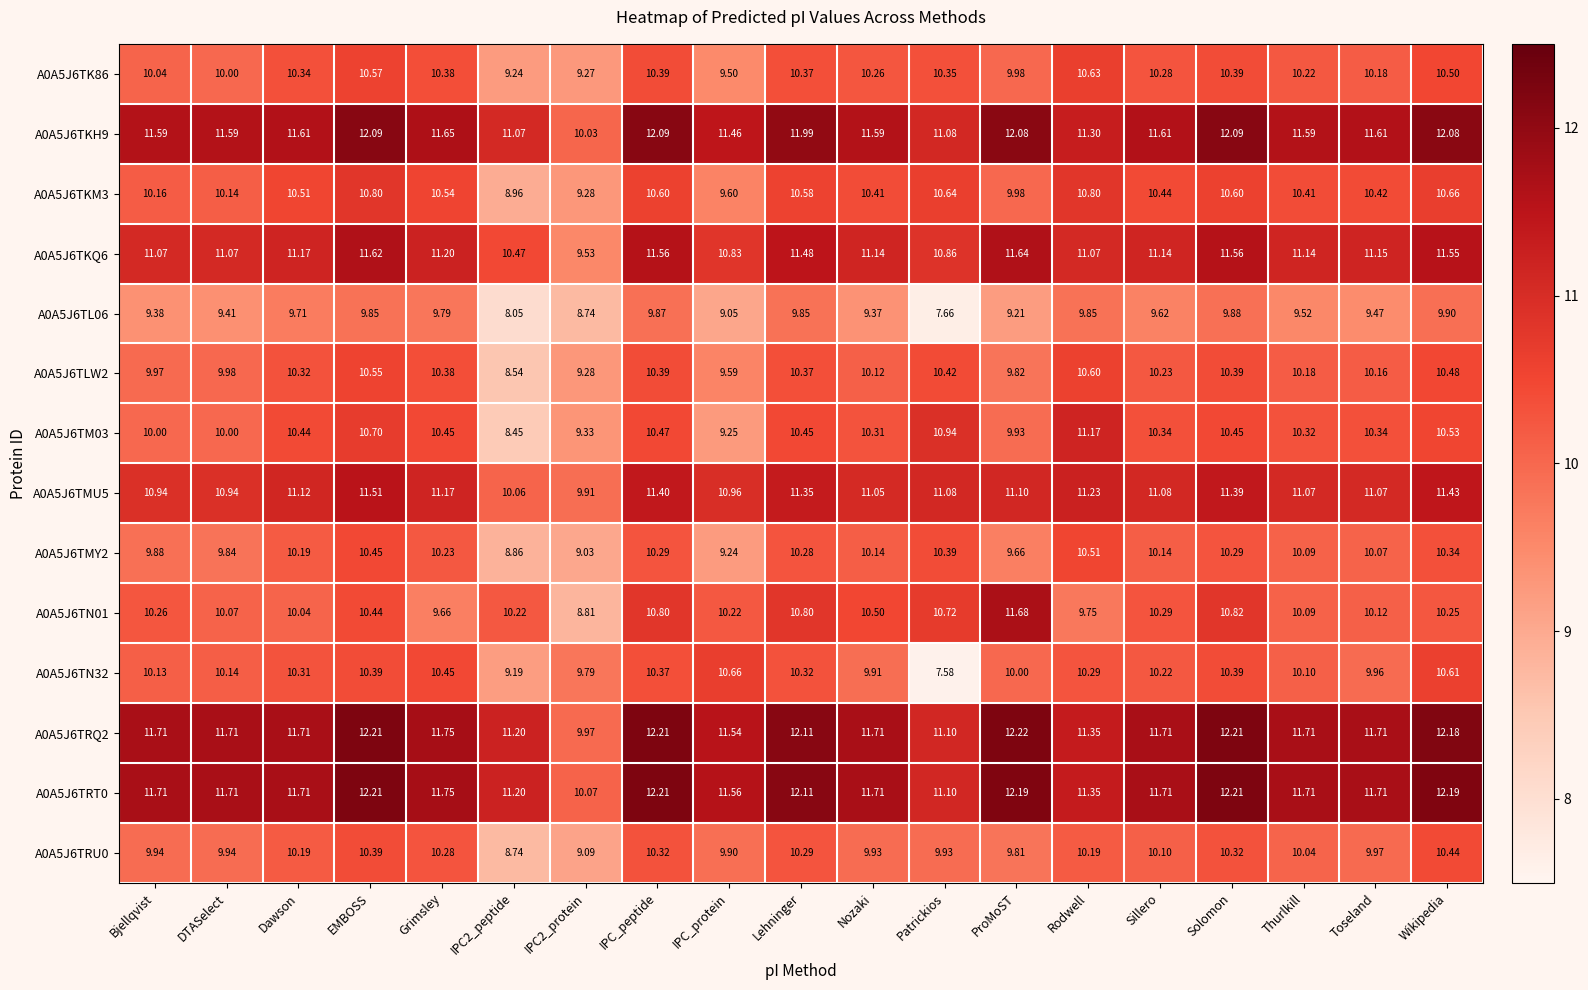

Which category has the lowest value across all series?

Patrickios